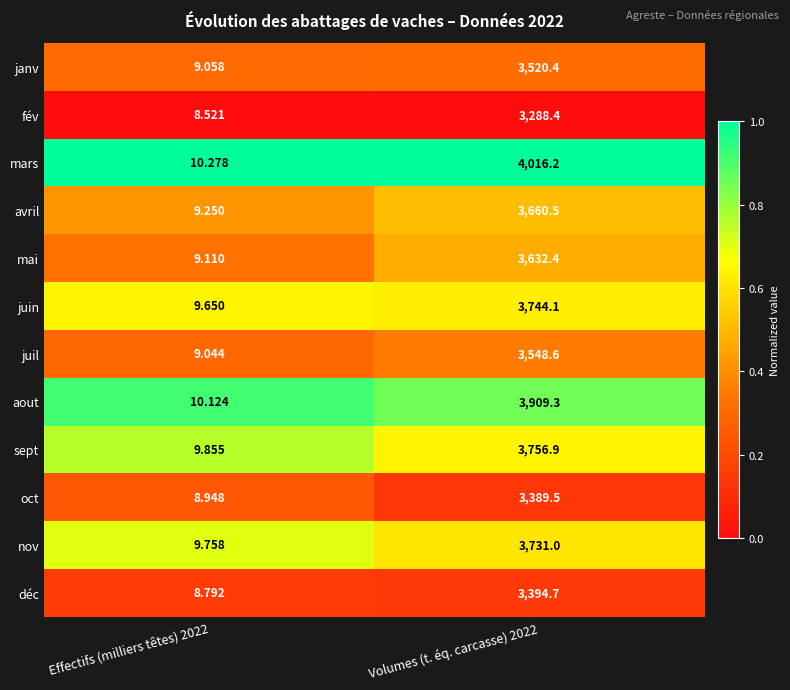

At which category is the sum across all series the highest?

Volumes (t. éq. carcasse) 2022